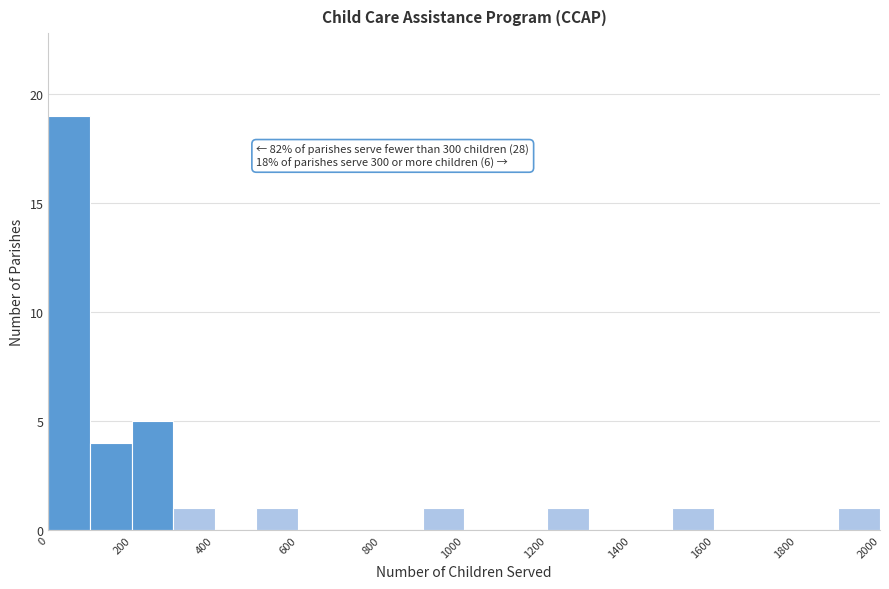

Which range on the x-axis has the tallest bar?

0 to 100